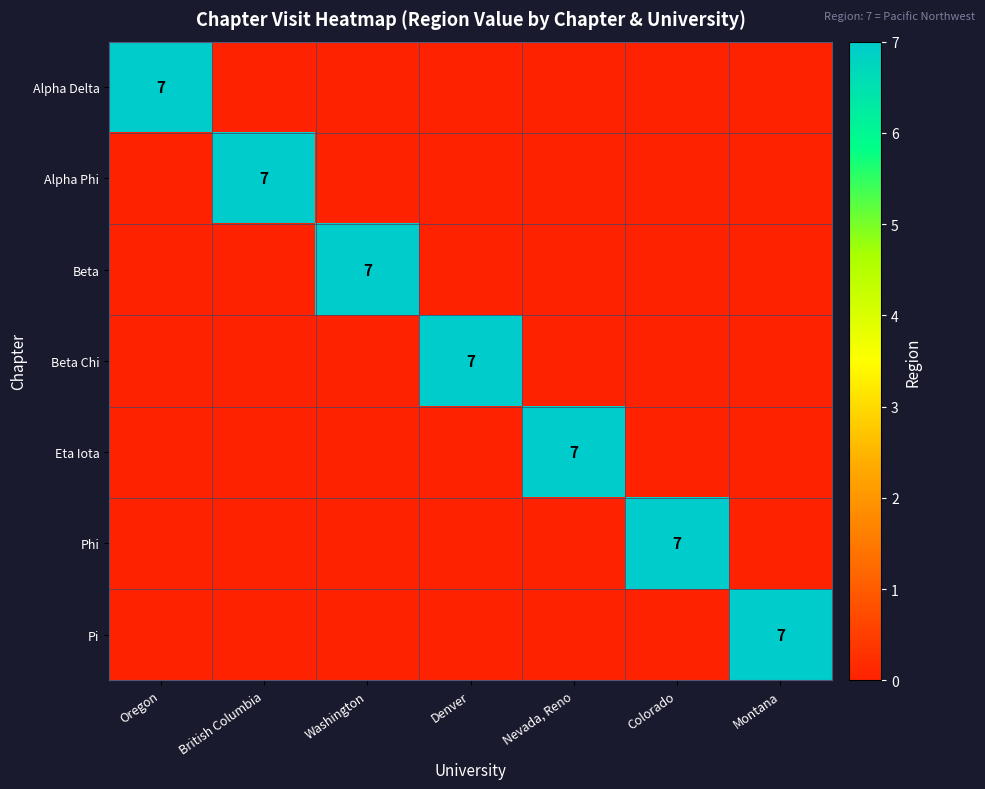

How many distinct data groups are displayed?

7